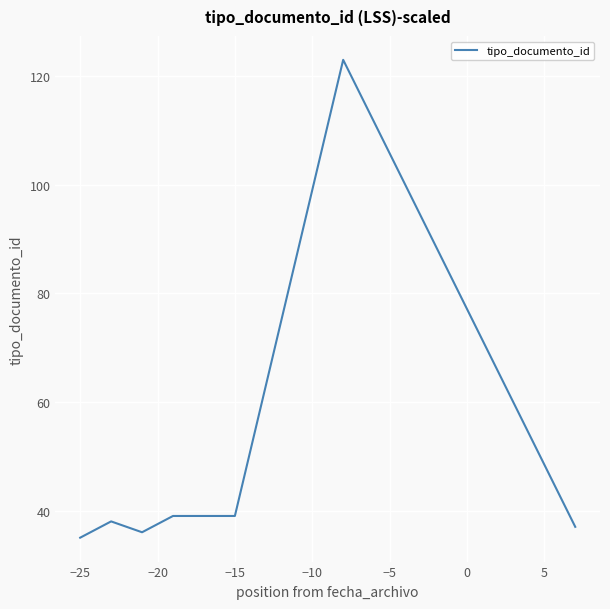

What is the minimum value shown in the chart?

35